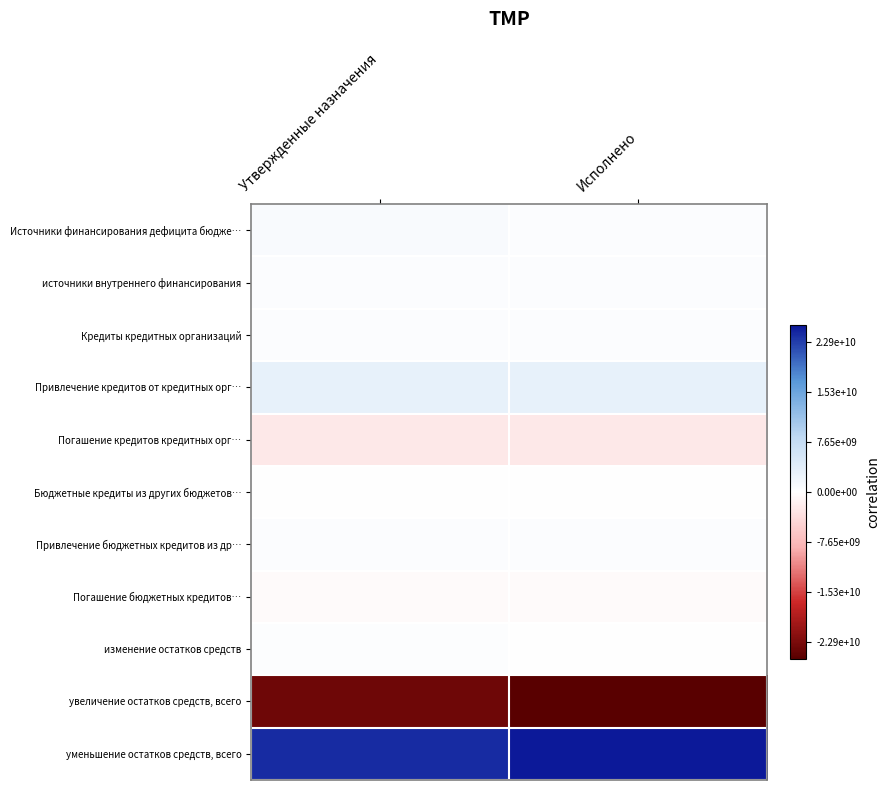

At how many categories does at least one series exceed 12238814605?

2